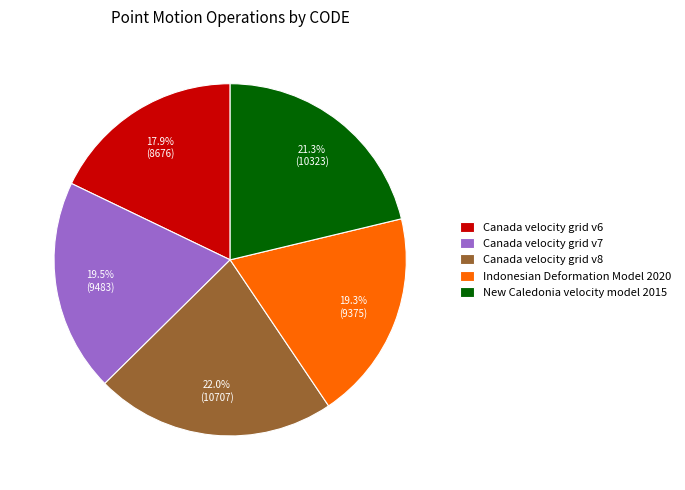

Approximately how many times larger is the value at Indonesian Deformation Model 2020 compared to Canada velocity grid v7?

1.0